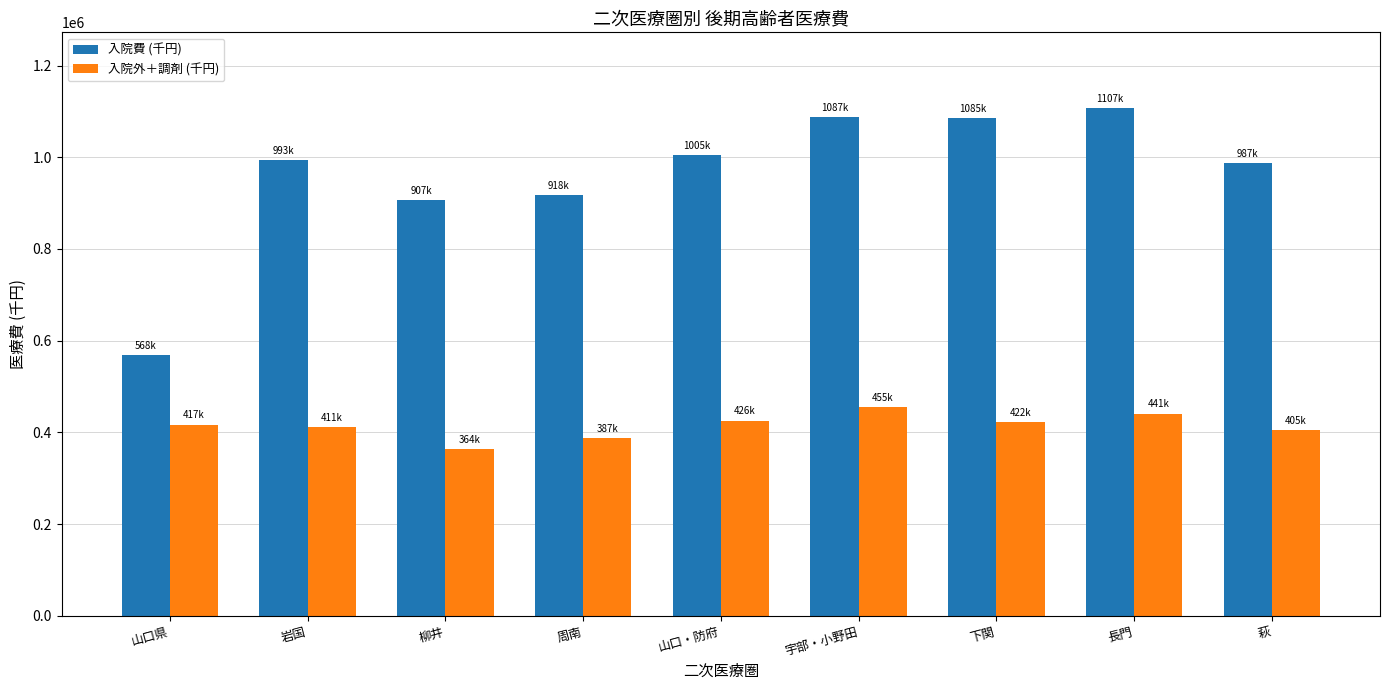

What is the value of the 入院費 (千円) bar at the 9th from the left?

987092.4